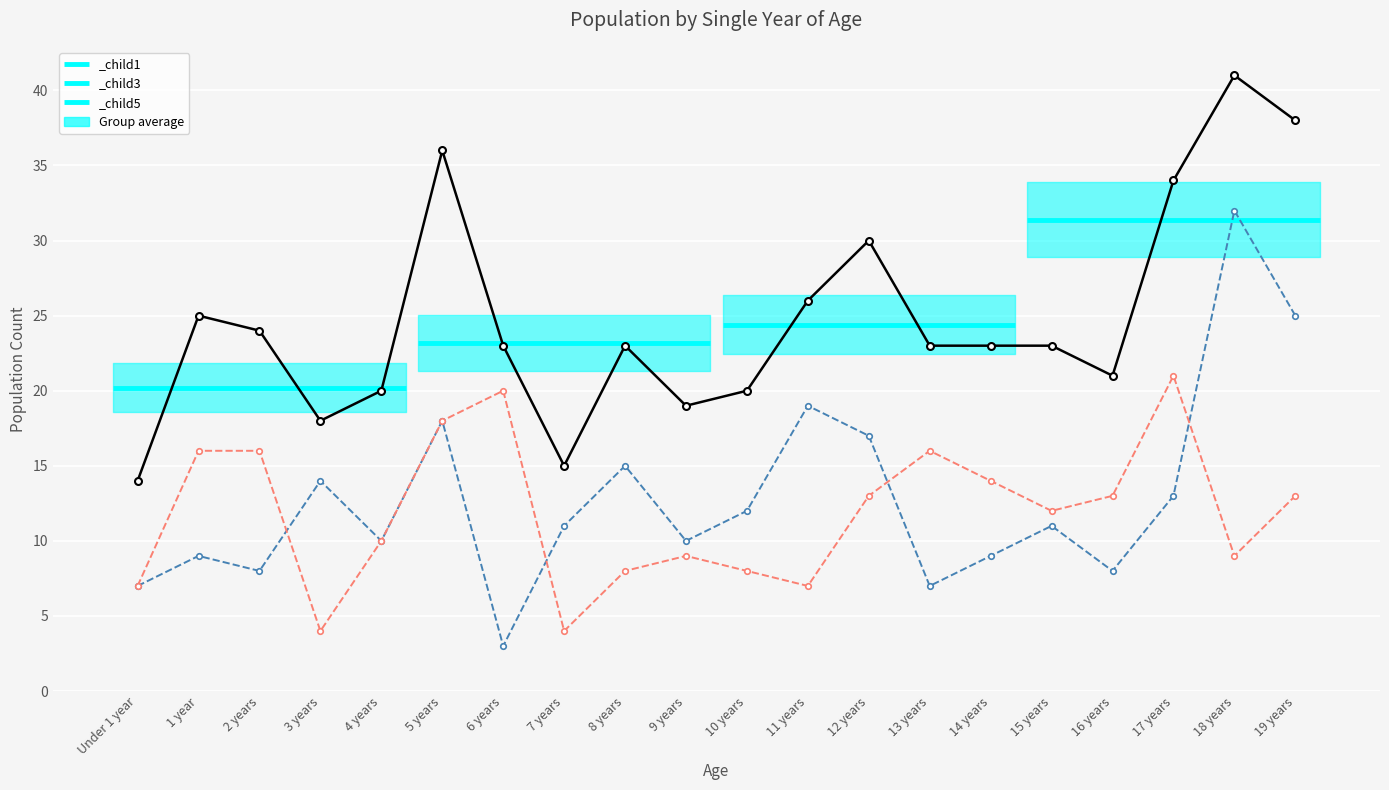

At how many categories does at least one series exceed 15?

18